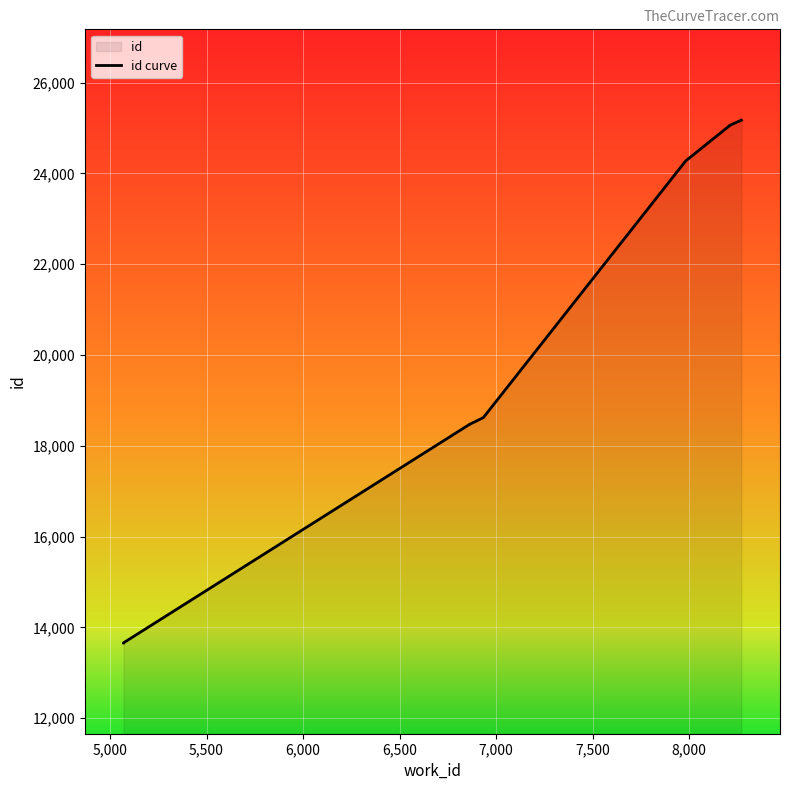

What is the ratio of the value at 6,000 to the value at 8,000?

0.7